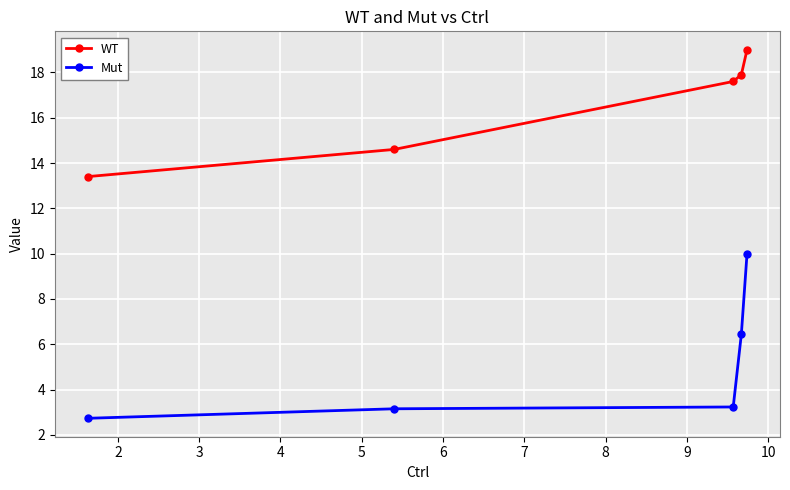

How many lines are shown in the chart?

2